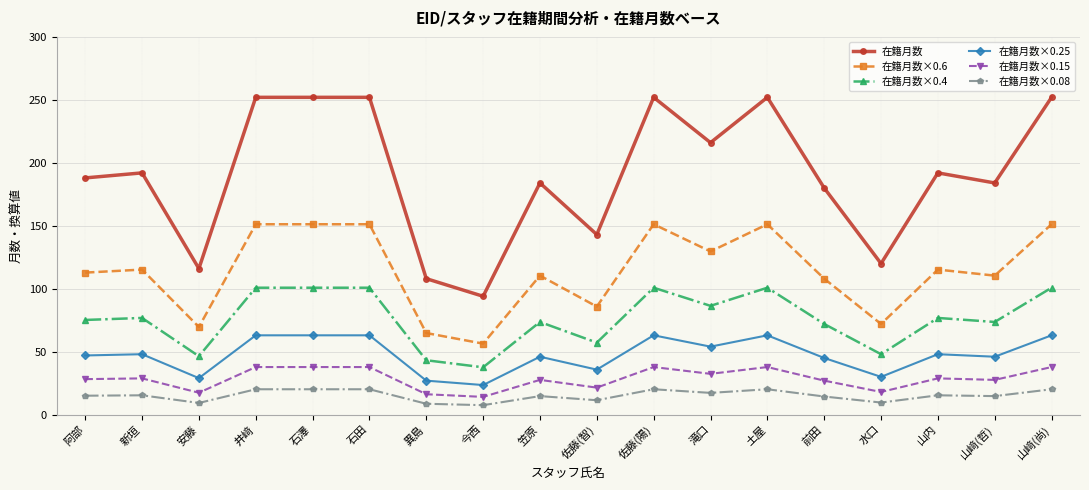

True or false: 在籍月数×0.4 and 在籍月数×0.25 cross at least once.

False